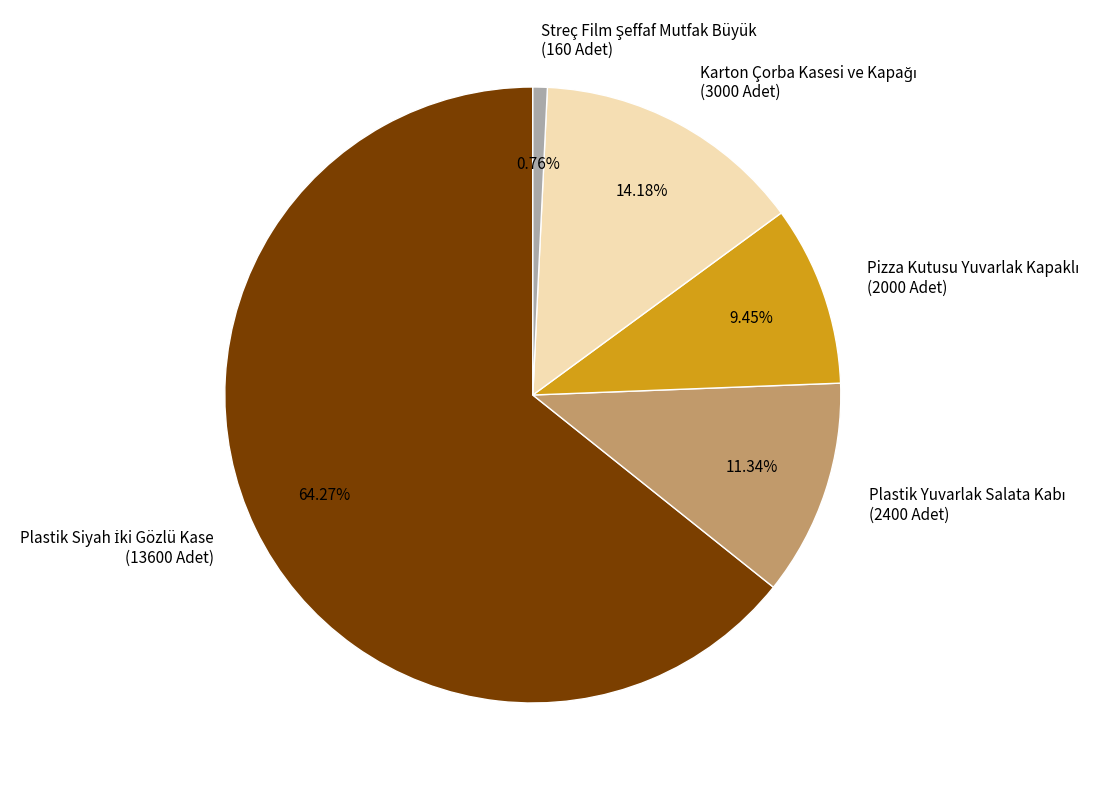

How many slices are in this pie chart?

5